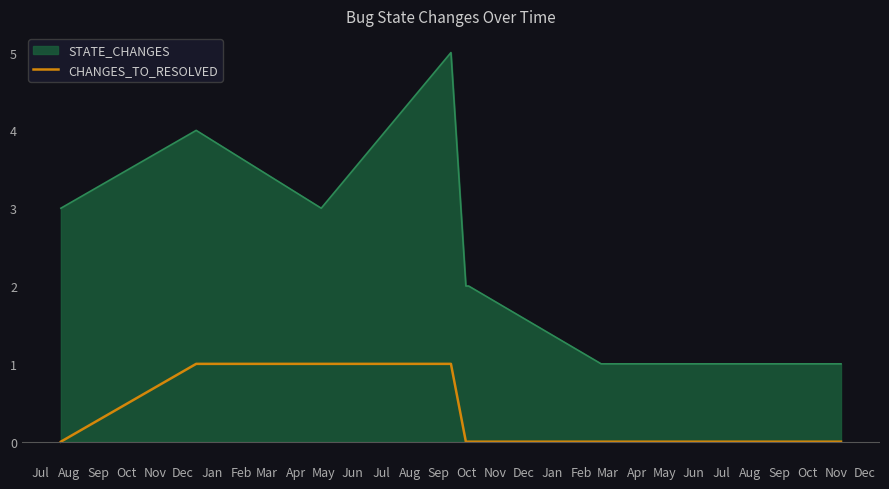

What is the maximum value for STATE_CHANGES?

5